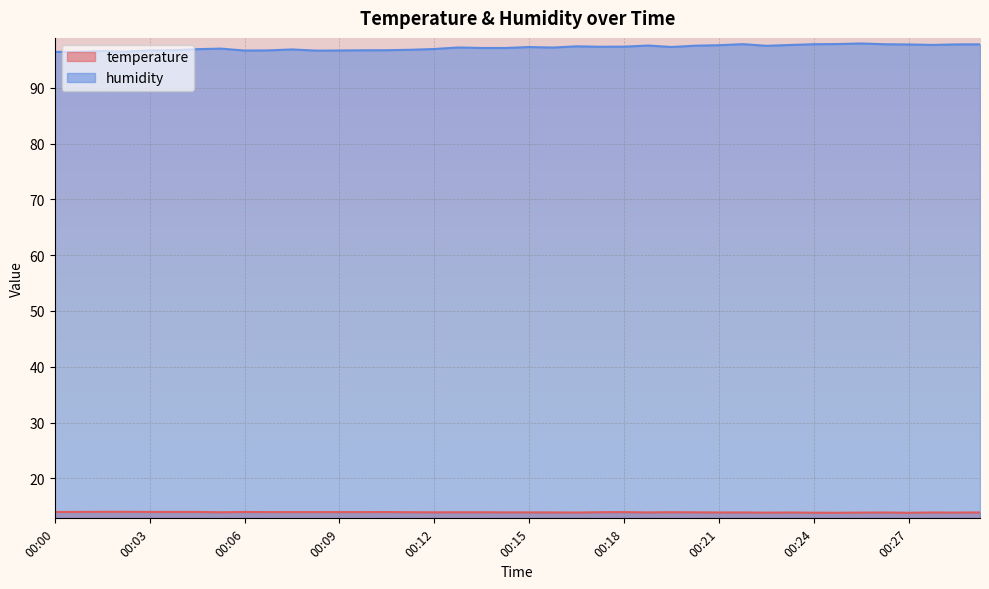

What is the maximum value for temperature?

14.0